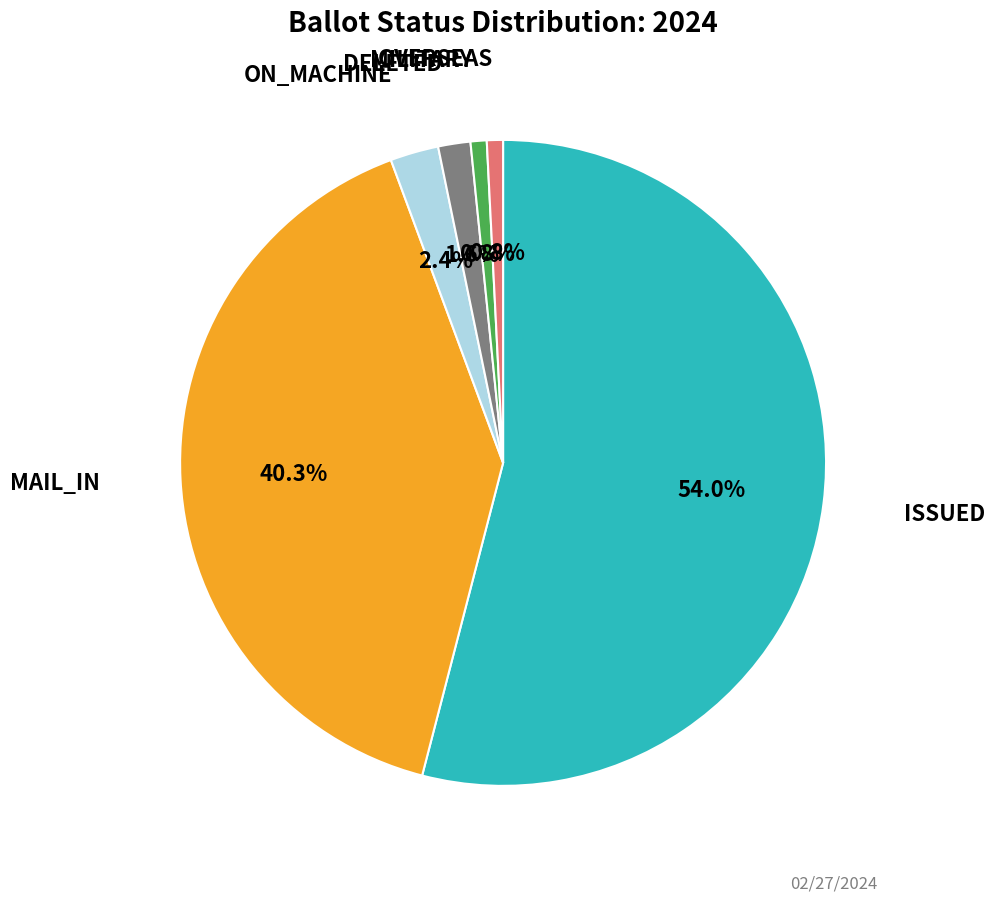

Is there a majority slice in this chart?

Yes